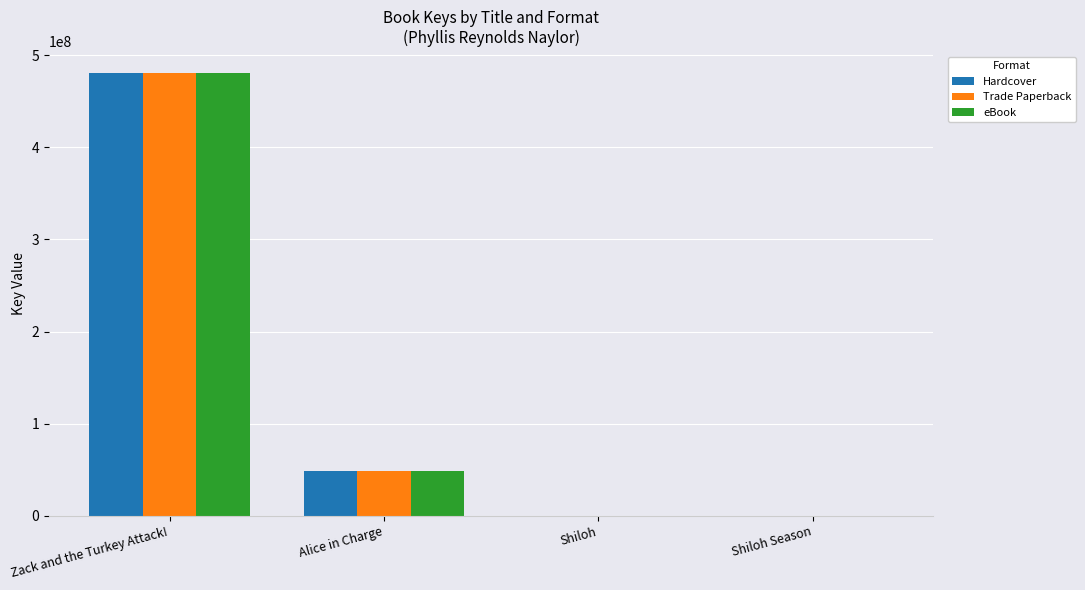

Where is Trade Paperback nearest to the value 240151896?

Alice in Charge